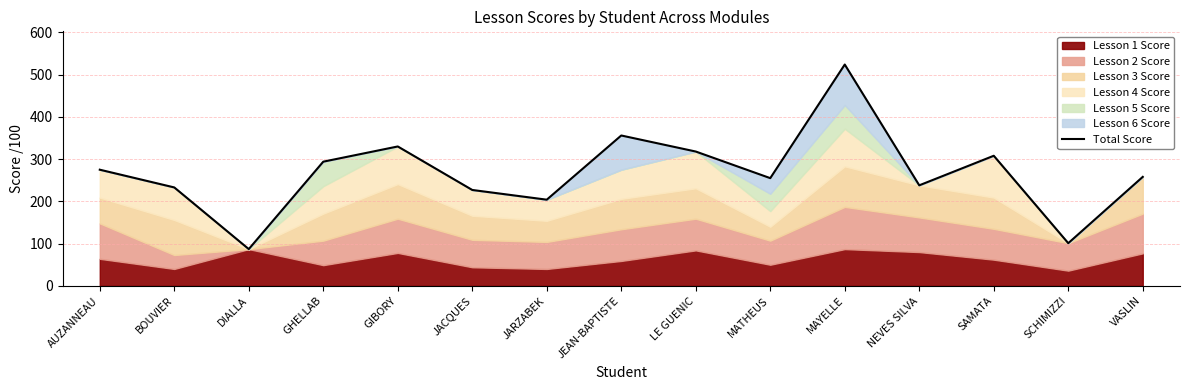

The value at NEVES SILVA is 156. True or false?

False